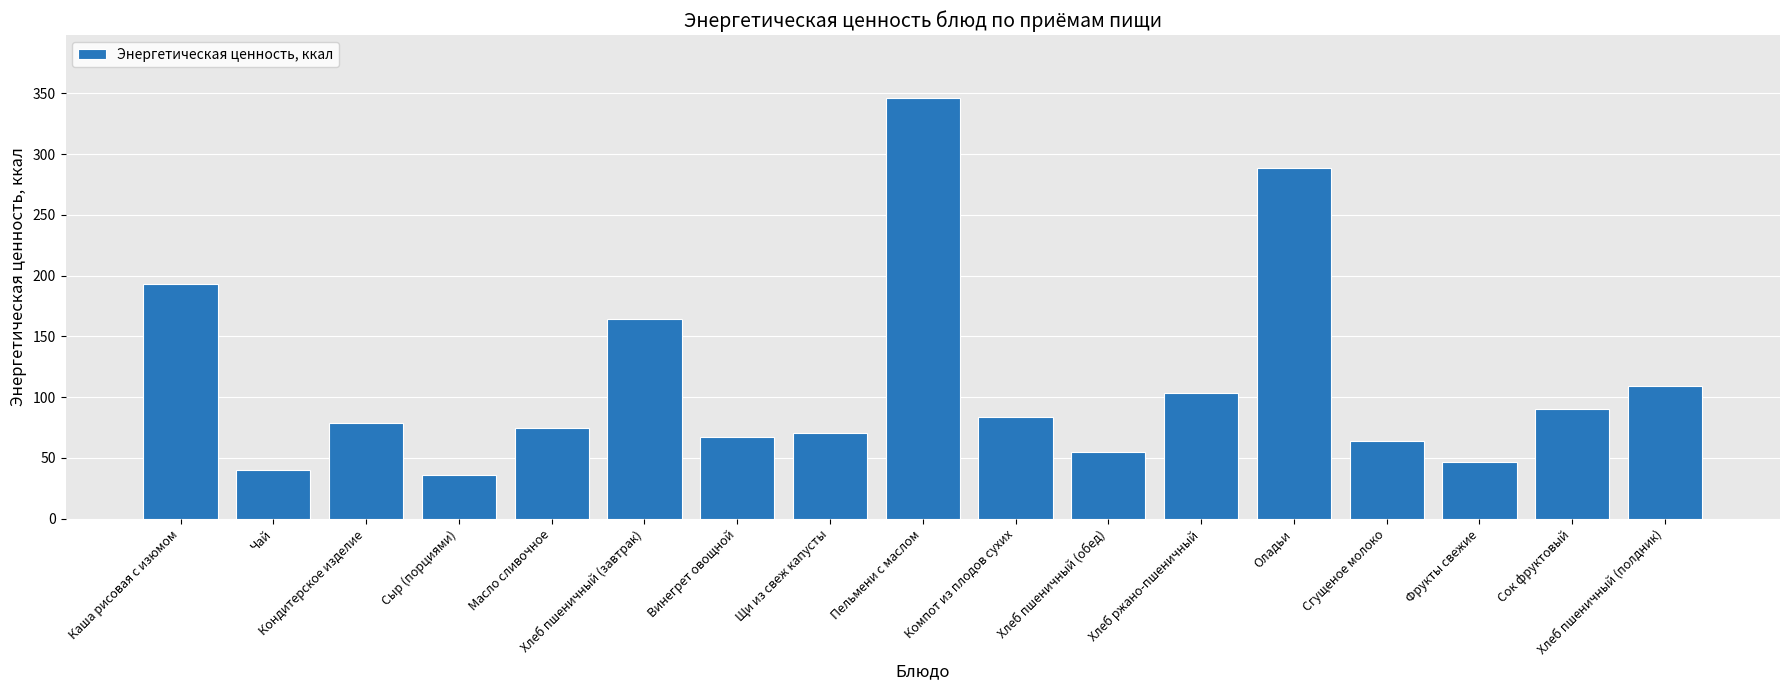

Which has a higher value, Щи из свеж капусты or Сгущеное молоко?

Щи из свеж капусты